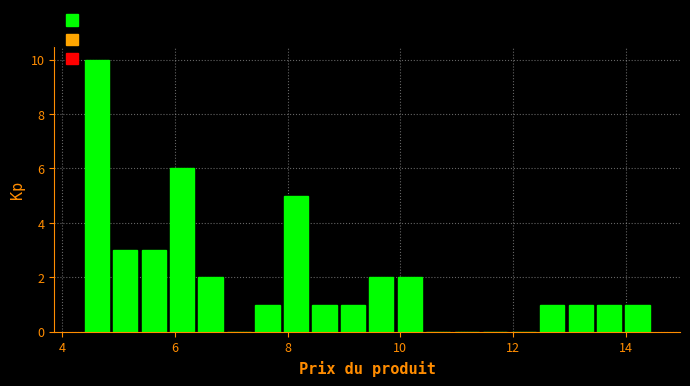

Read against the x-axis, roughly where is the centre of the tallest bar?

4.6